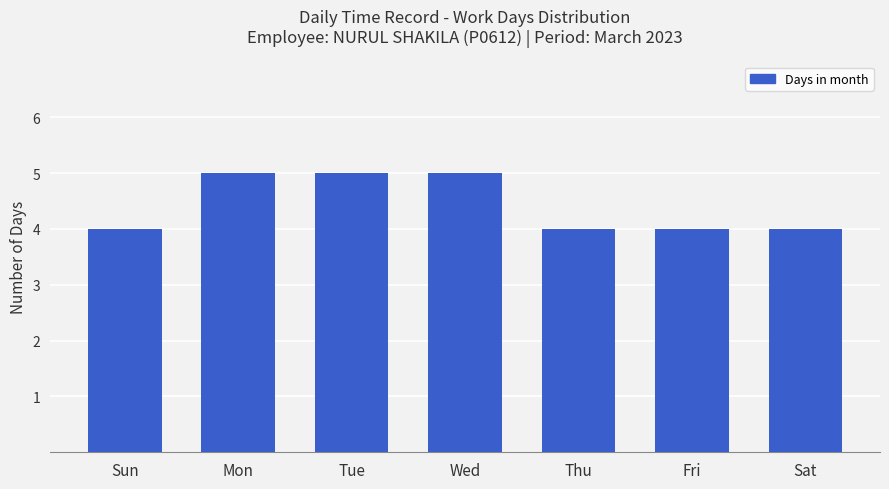

What is the difference between the maximum and second lowest values?

1